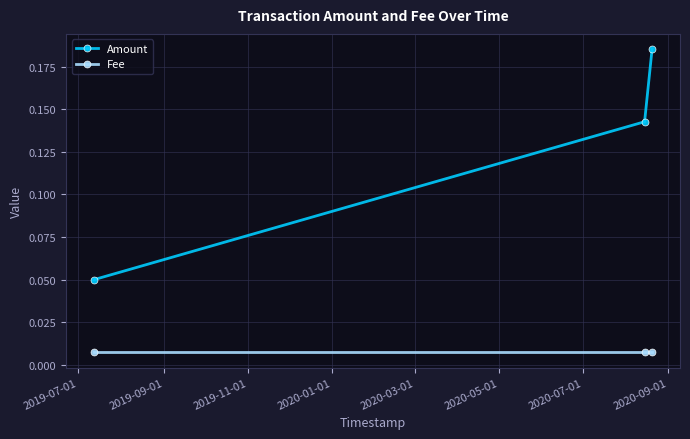

What are all the series names shown in the legend?

Amount, Fee